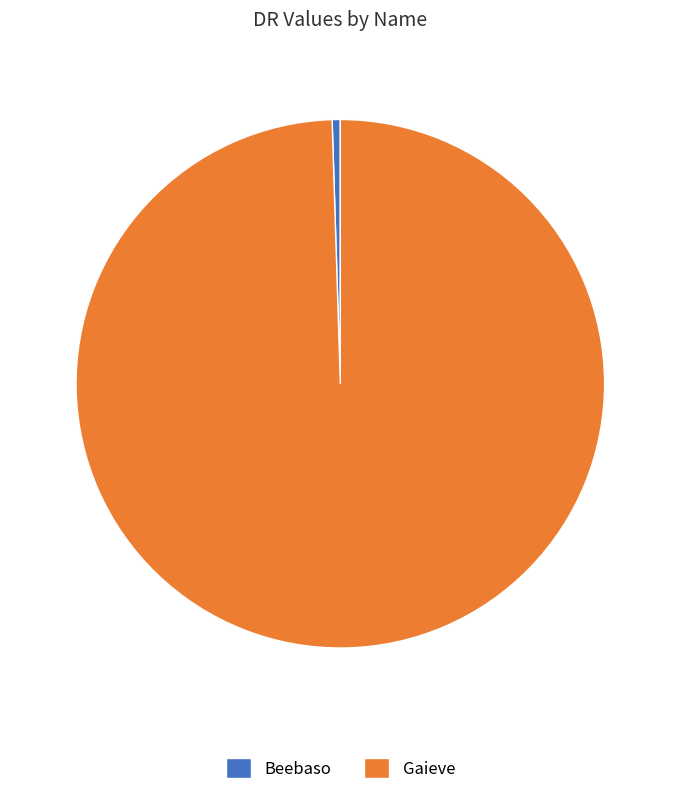

Do Beebaso and Gaieve together represent more than half of the pie?

Yes